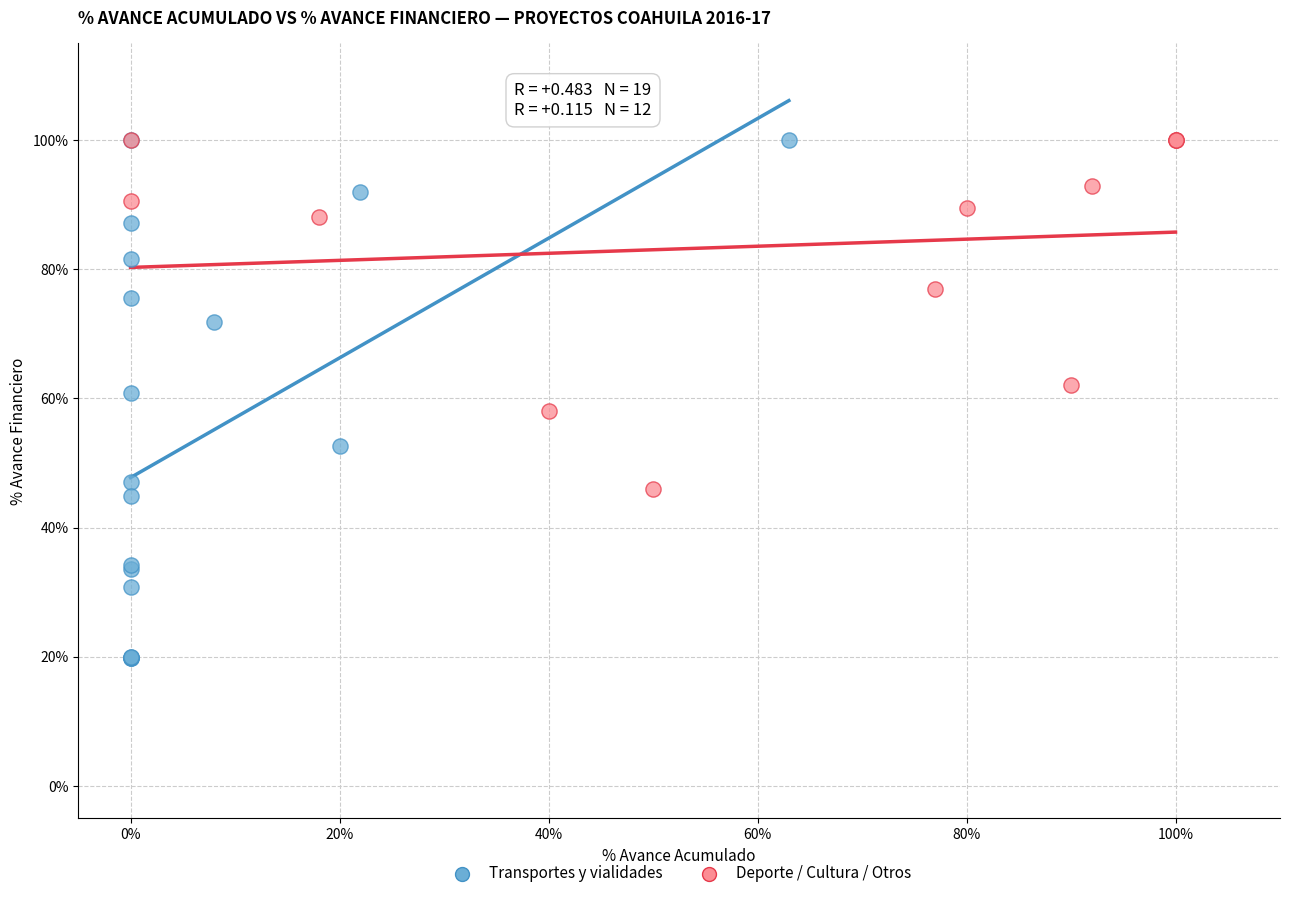

Which series contains the lowest Y value?

Transportes y vialidades